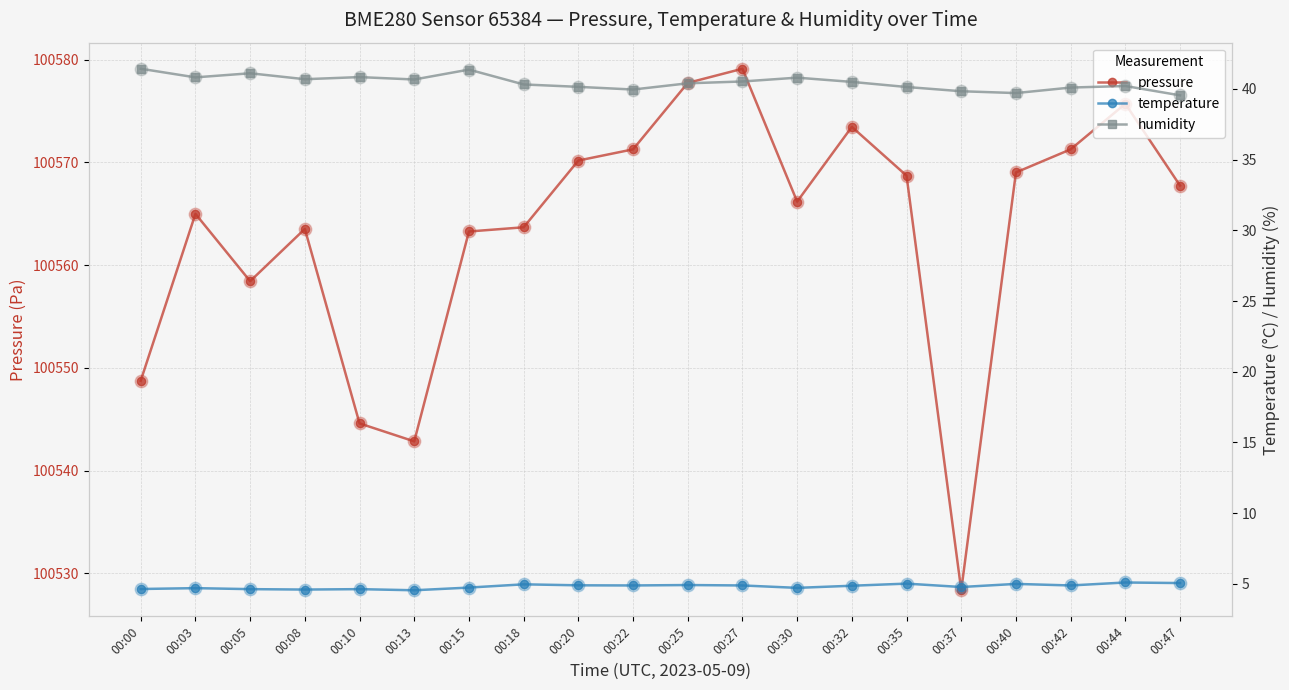

What are all the series names shown in the legend?

pressure, temperature, humidity